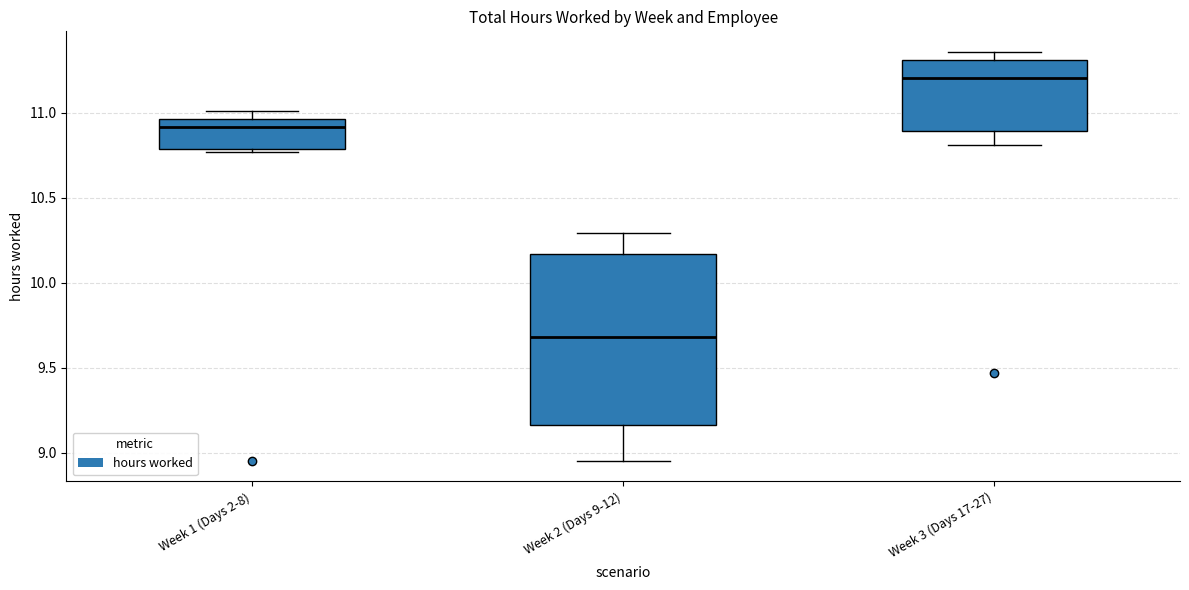

Reading left to right, read every box against the y-axis: the position of its median line, the range the box covers, and the ends of its whiskers. The values are not printed on the chart, so give them approximately, as read against the axis.

Week 1 (Days 2-8): median 10.90, box 10.80 to 10.95, whiskers 10.75 to 11.00
Week 2 (Days 9-12): median 9.70, box 9.15 to 10.15, whiskers 8.95 to 10.30
Week 3 (Days 17-27): median 11.20, box 10.90 to 11.30, whiskers 10.80 to 11.35